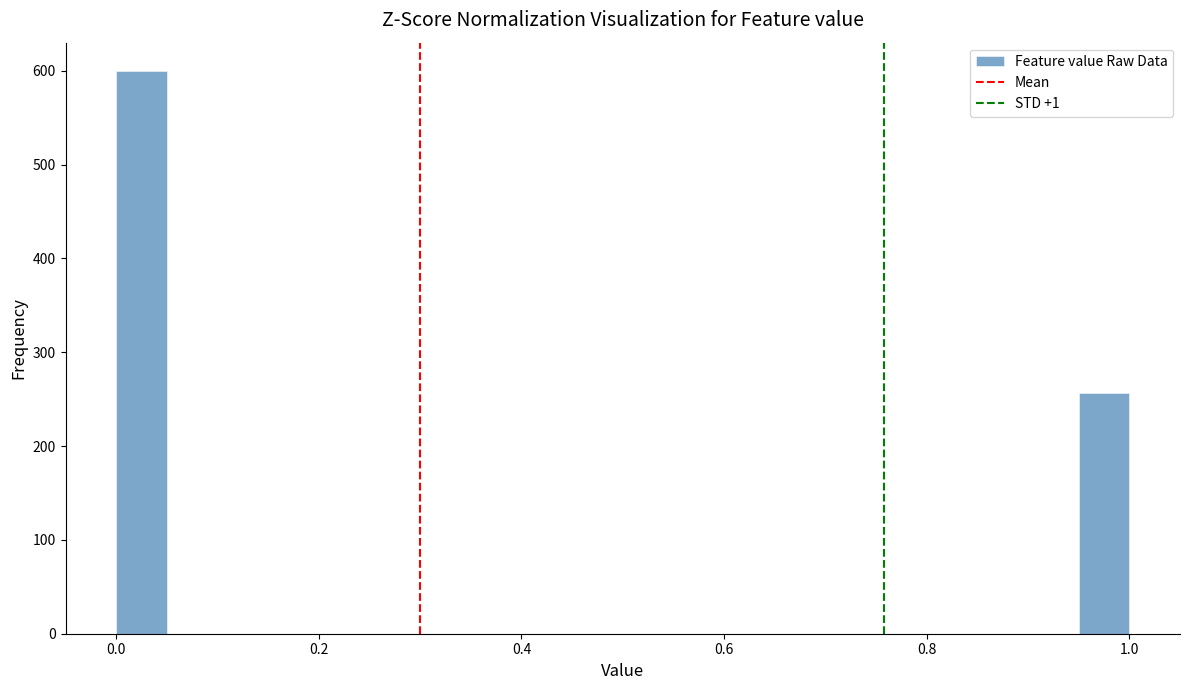

Around what value on the x-axis is the tallest bar? Give the approximate position of its centre, as read against the axis.

0.02